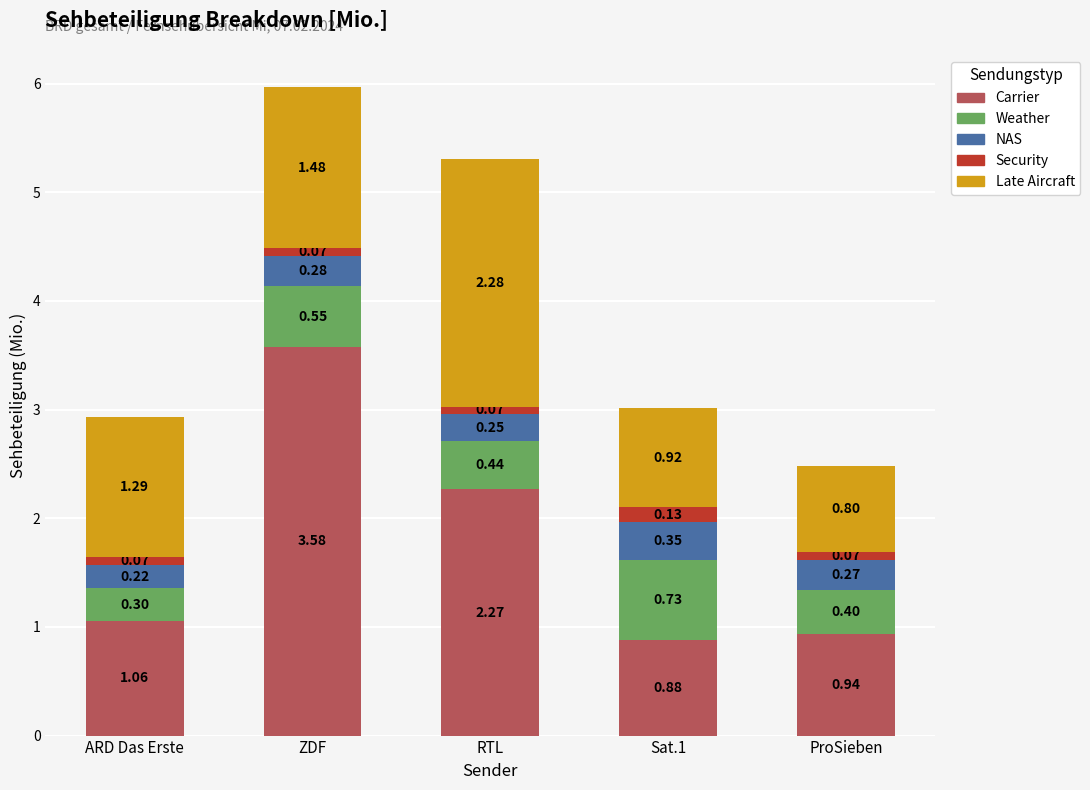

What is the total value across all series at ProSieben?

2.5